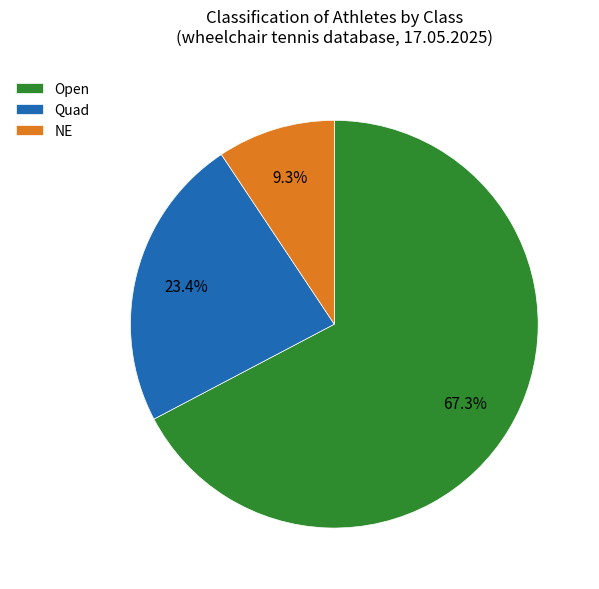

Rank the categories by value from highest to lowest.

Open, Quad, NE